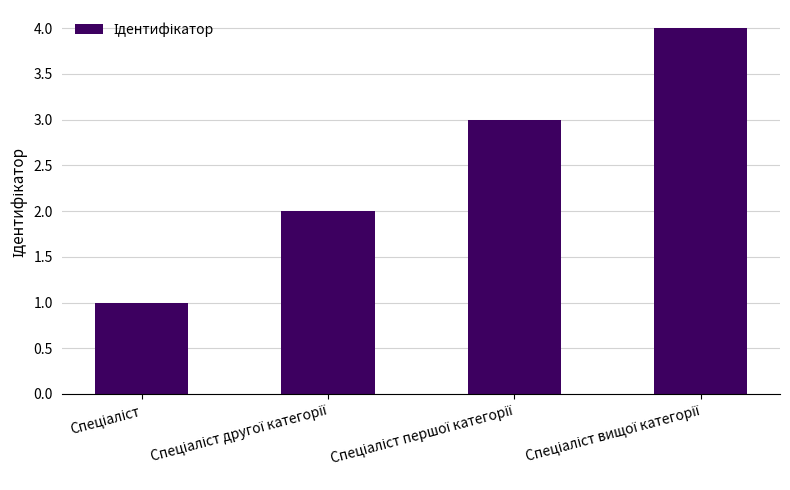

What is the difference between the maximum and minimum values?

3